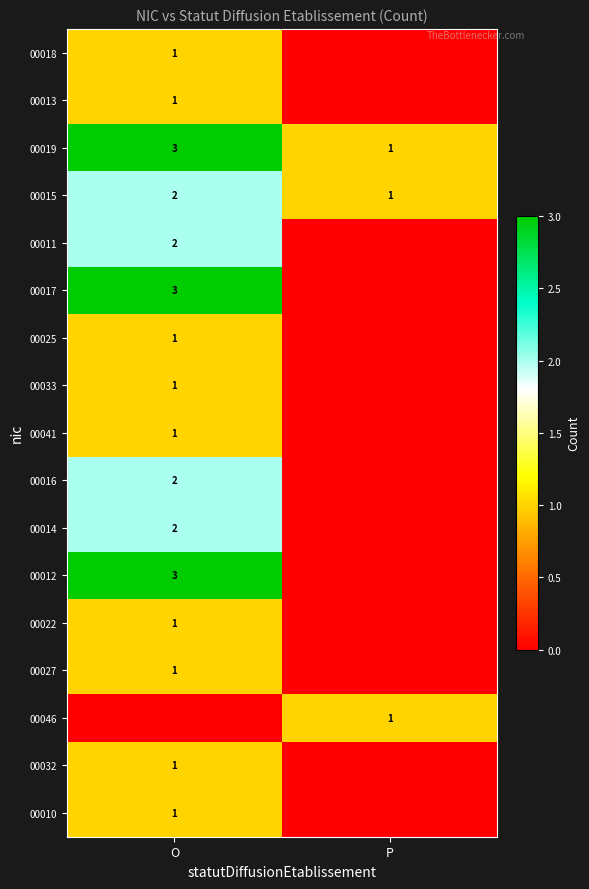

The 00014 series shows 2 at O. True or false?

True